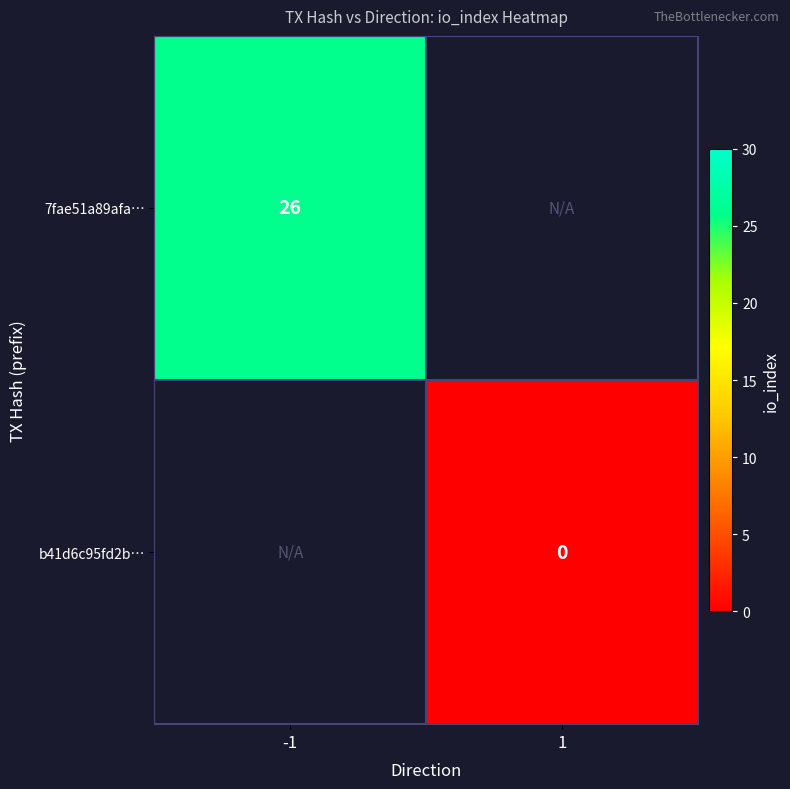

Is the value of b41d6c95fd2b… at 1 greater than the value of 7fae51a89afa… at -1?

No